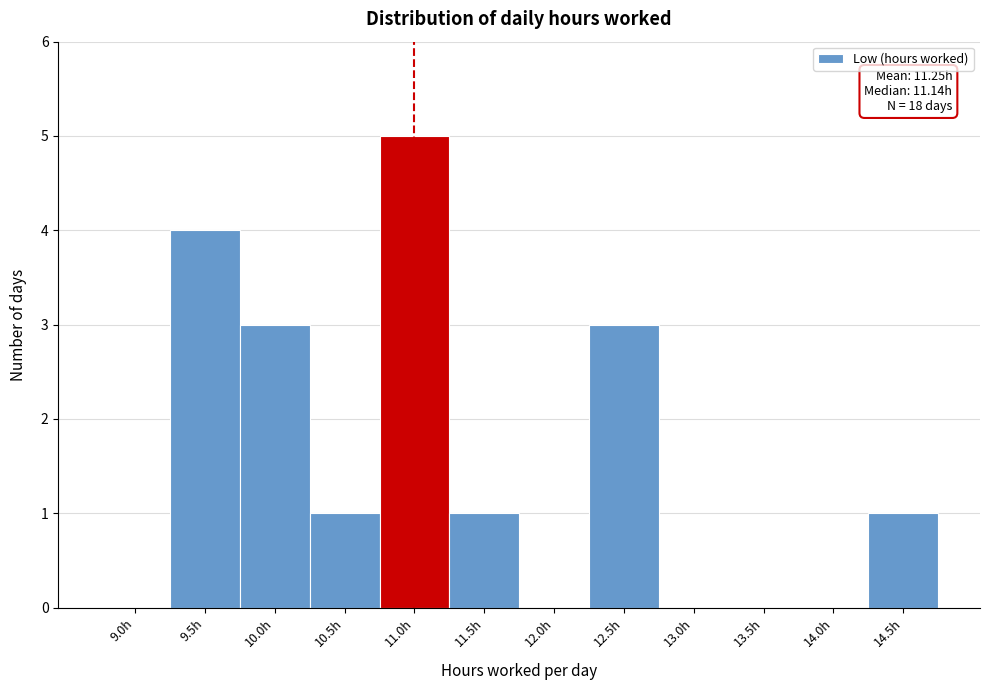

Reading left to right, list all the values displayed in this chart.

9.0h=0	9.5h=4	10.0h=3	10.5h=1	11.0h=5	11.5h=1	12.0h=0	12.5h=3	13.0h=0	13.5h=0	14.0h=0	14.5h=1